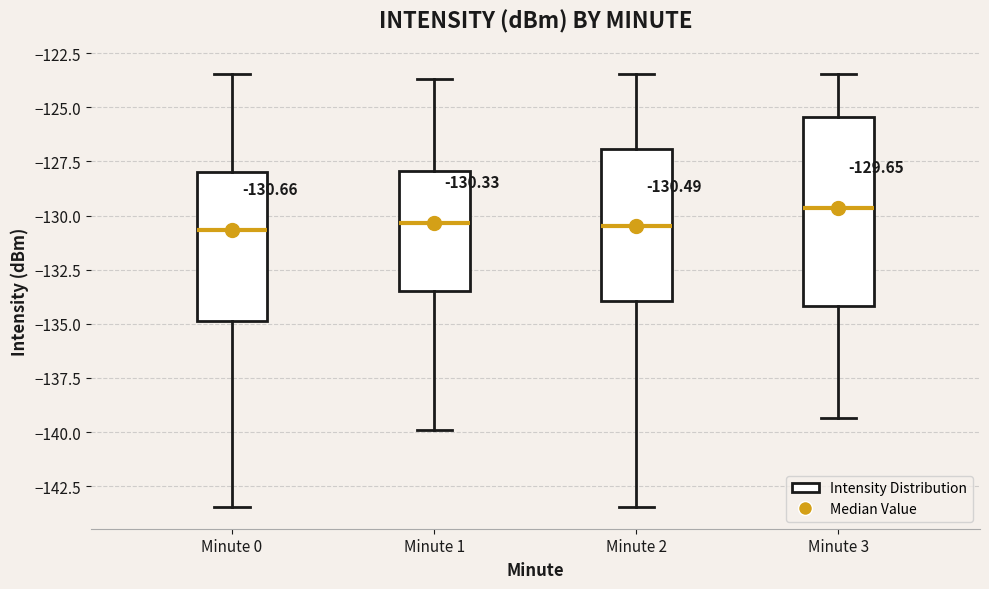

Which box's median line is the highest?

Minute 3